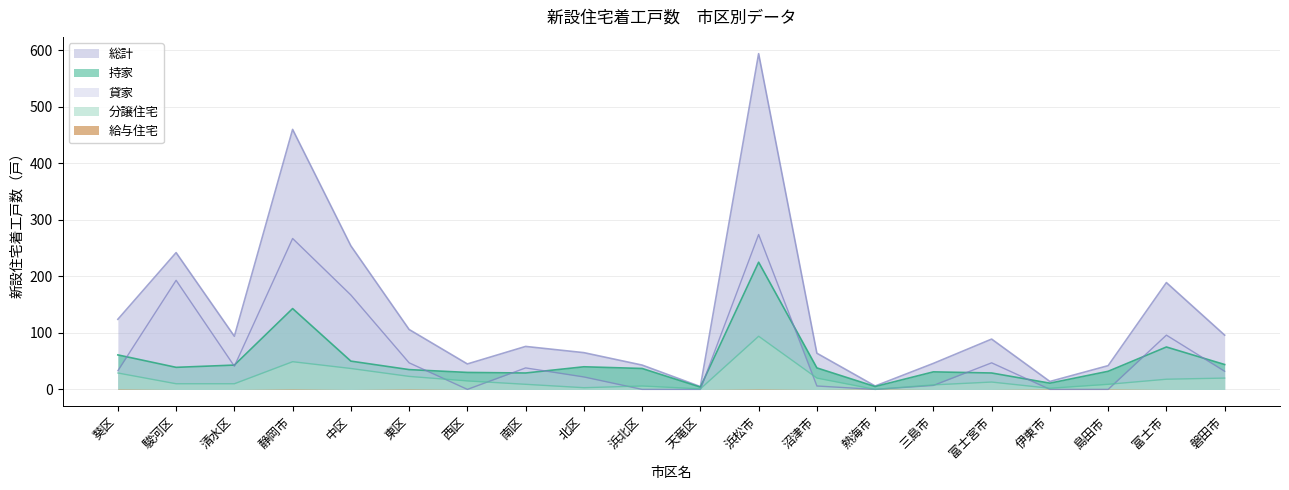

True or false: 貸家 has a value of 69 at 富士宮市.

False